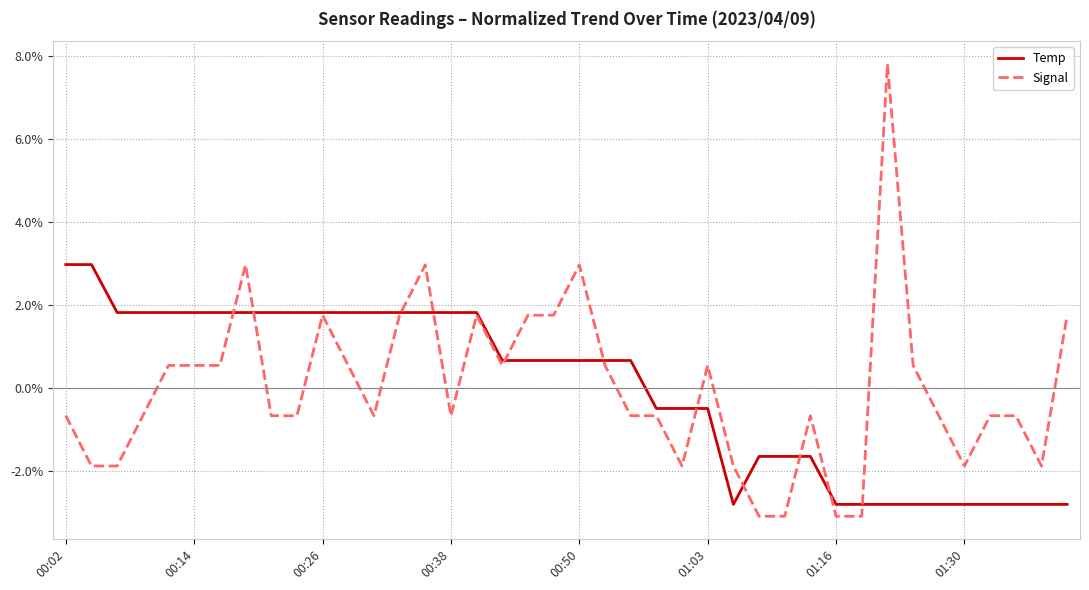

Rank the series by their maximum value, from lowest to highest.

Temp, Signal